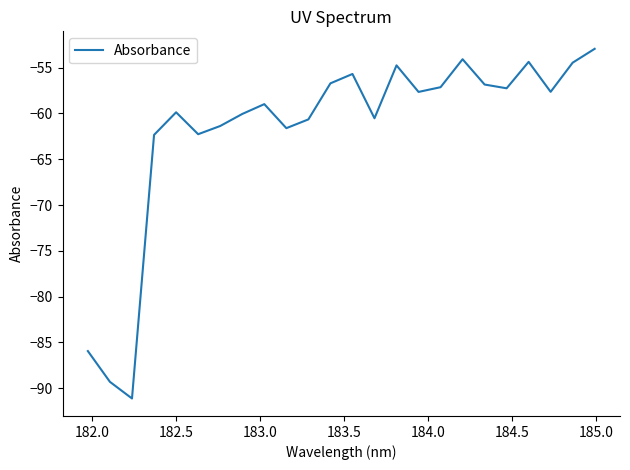

What is the minimum value shown in the chart?

-91.1